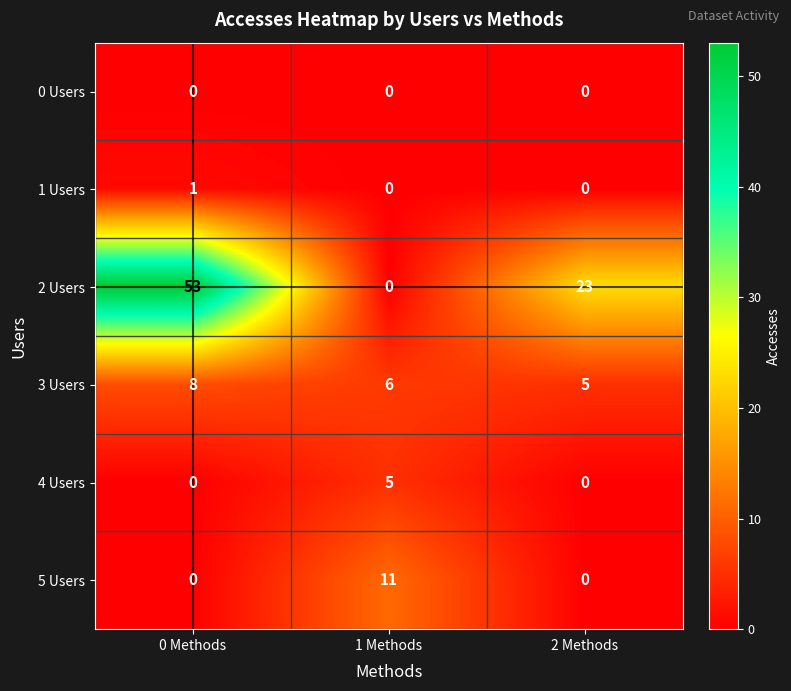

At how many categories does at least one series exceed 45?

1